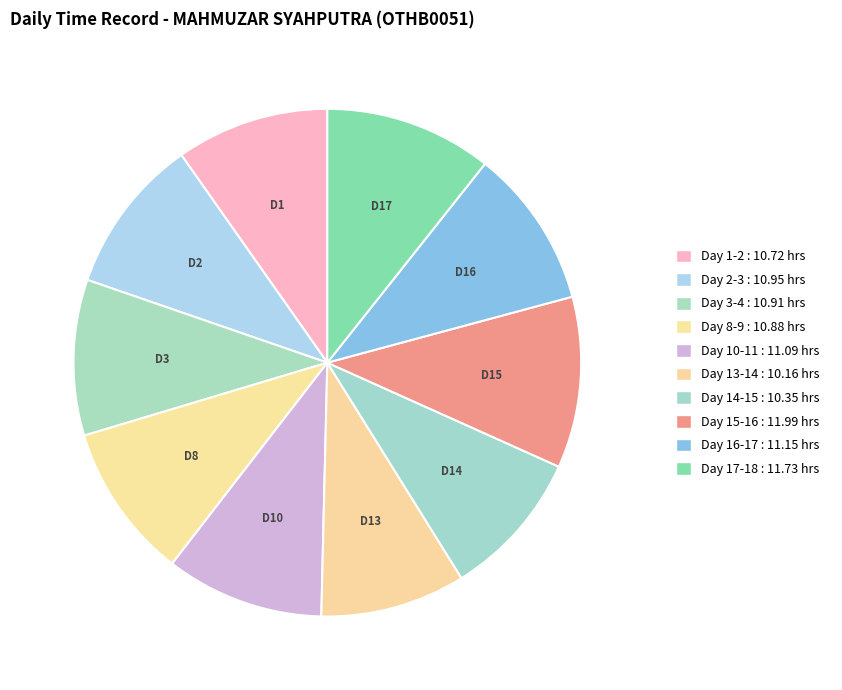

To the nearest percent, what is the difference between the largest and smallest slice percentages?

2%